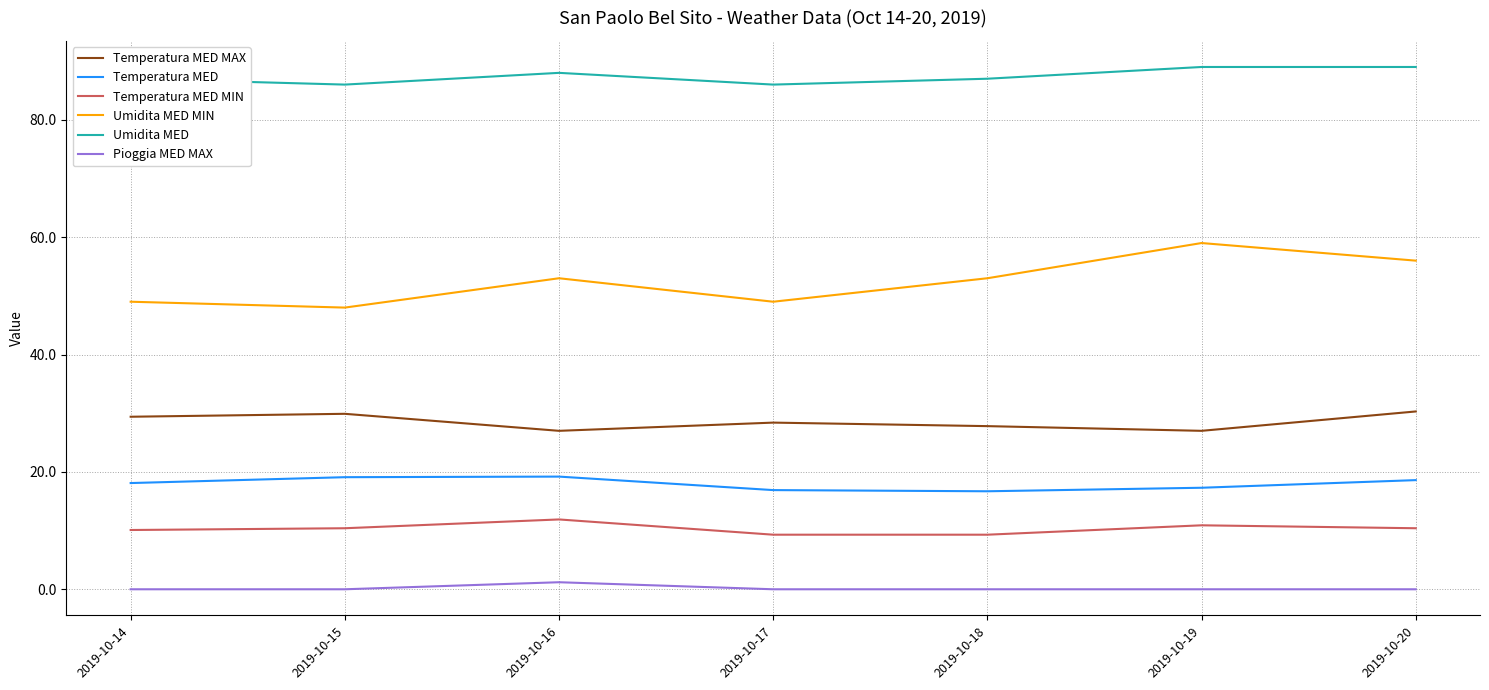

Which series has the largest range (max minus min)?

Umidita MED MIN